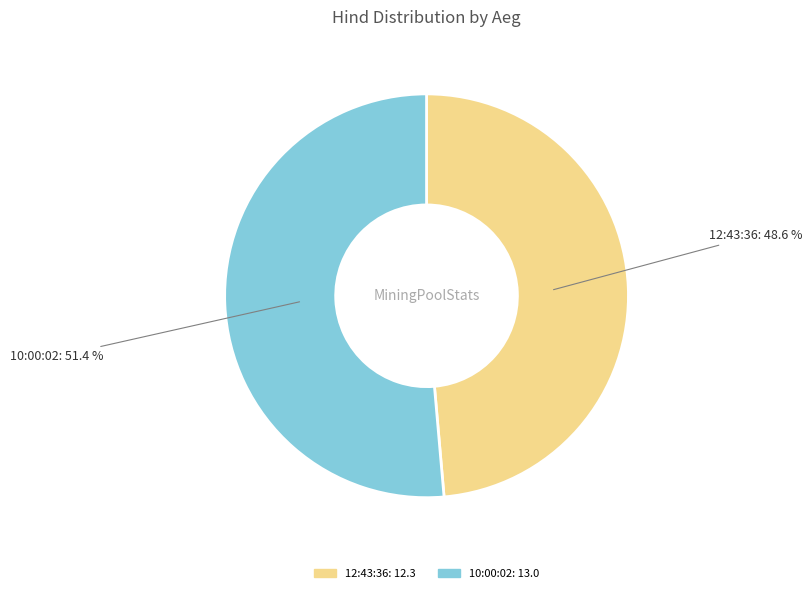

Rank the categories by value from lowest to highest.

12:43:36, 10:00:02